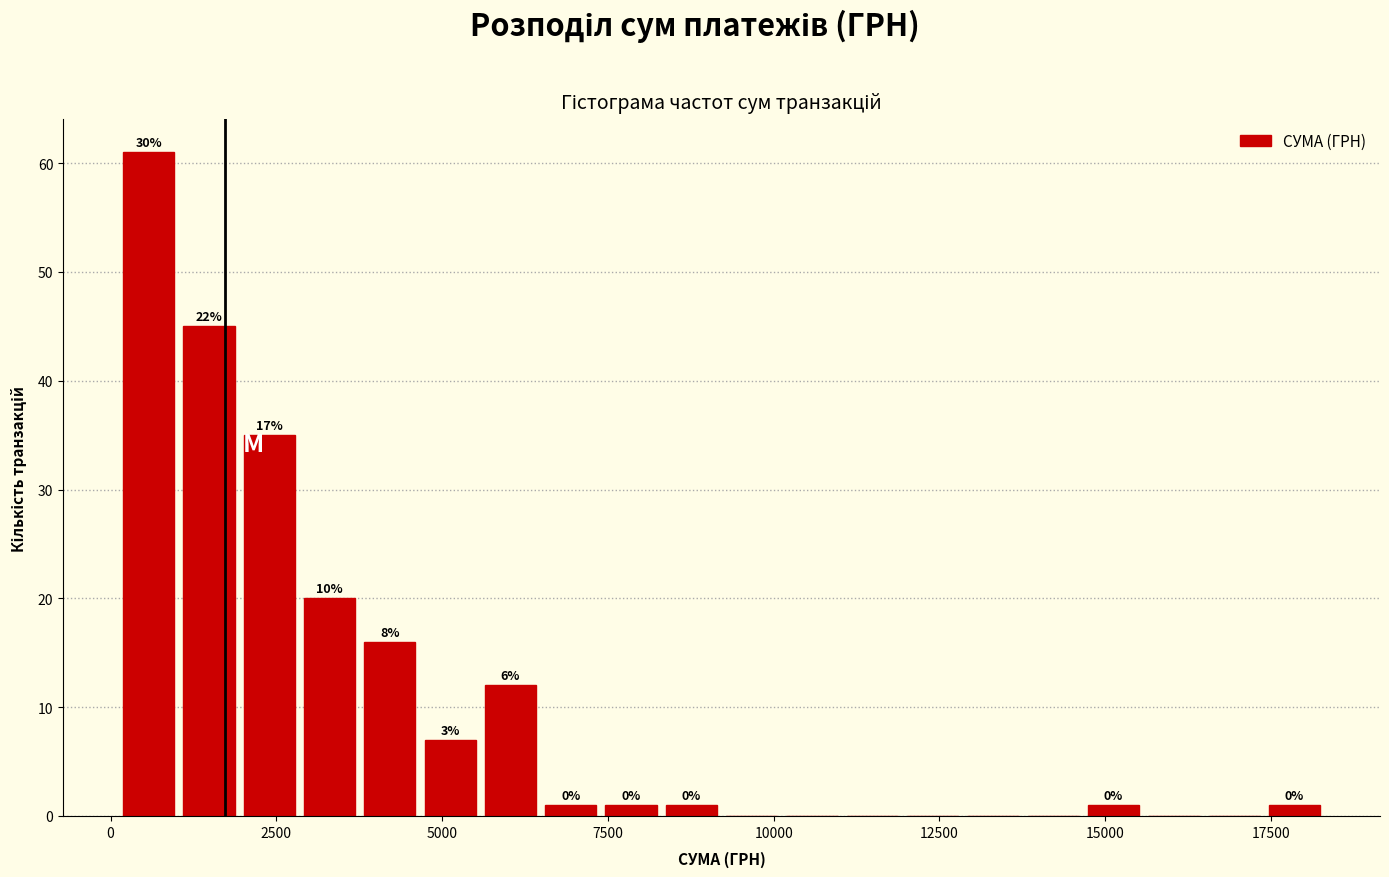

Around what value on the x-axis is the tallest bar? Give the approximate position of its centre, as read against the axis.

500